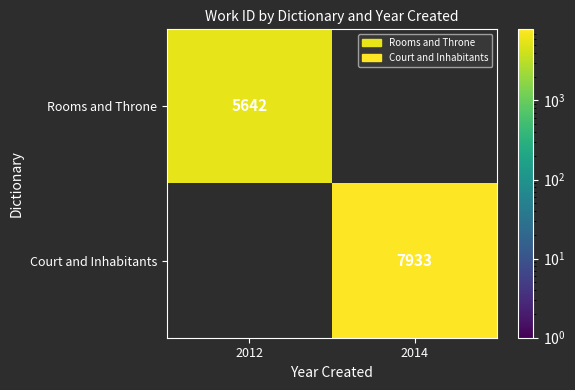

The value of Court and Inhabitants at 2014 is 7933. True or false?

True